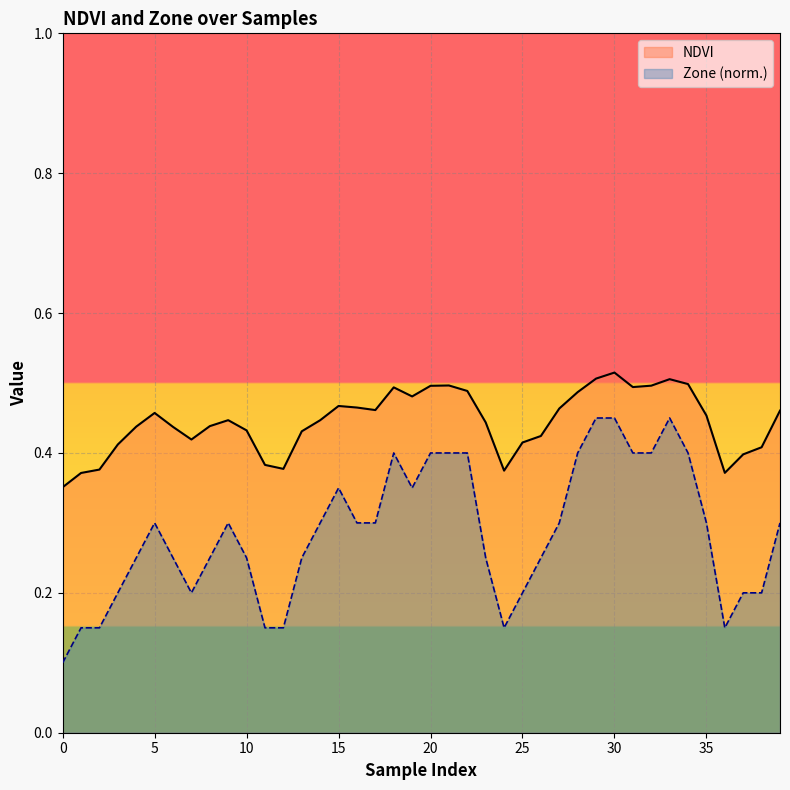

The NDVI series shows 0.5 at 30. True or false?

True